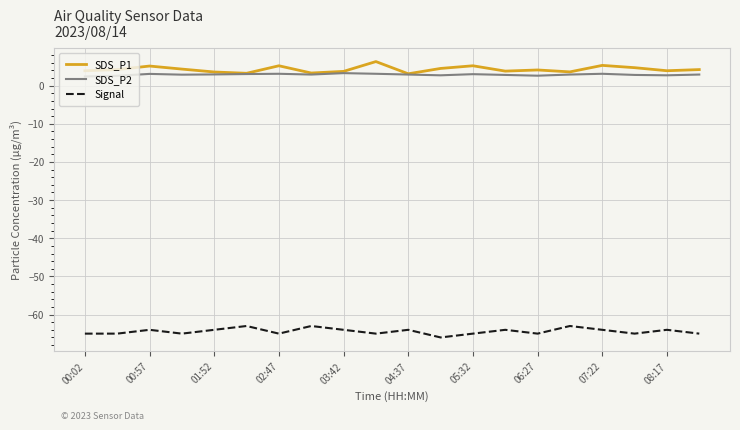

True or false: Signal and SDS_P1 intersect in this chart.

False